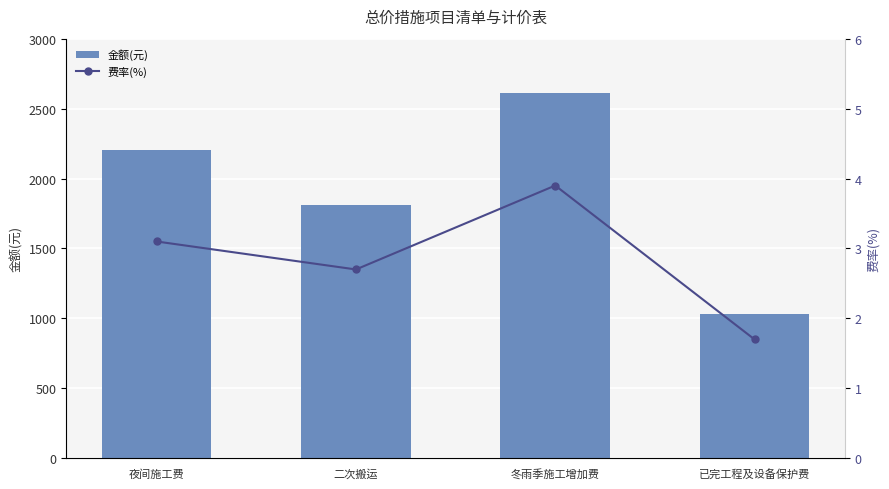

What value does the 金额(元) series have at 二次搬运?

1809.5